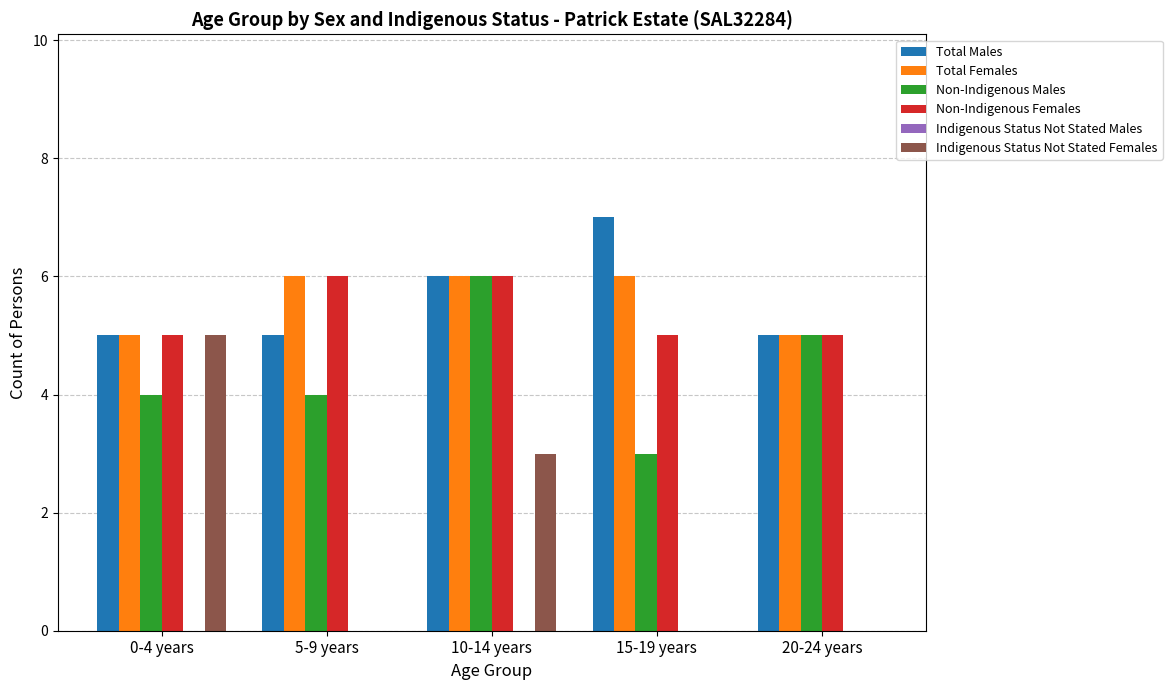

Which category has the highest value in the Indigenous Status Not Stated Females series?

0-4 years